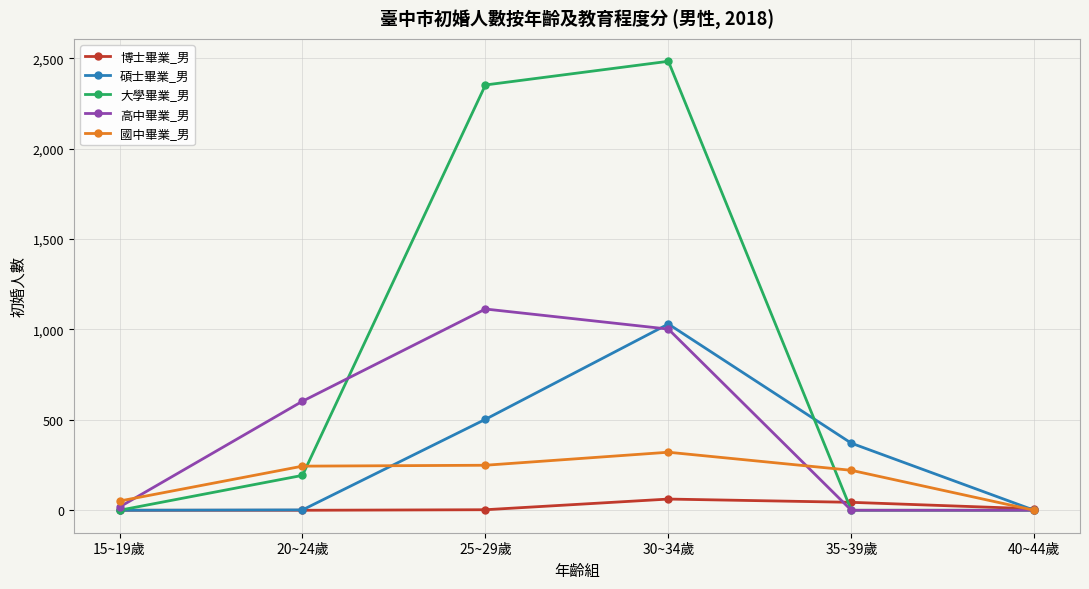

True or false: 國中畢業_男 and 大學畢業_男 cross at least once.

True